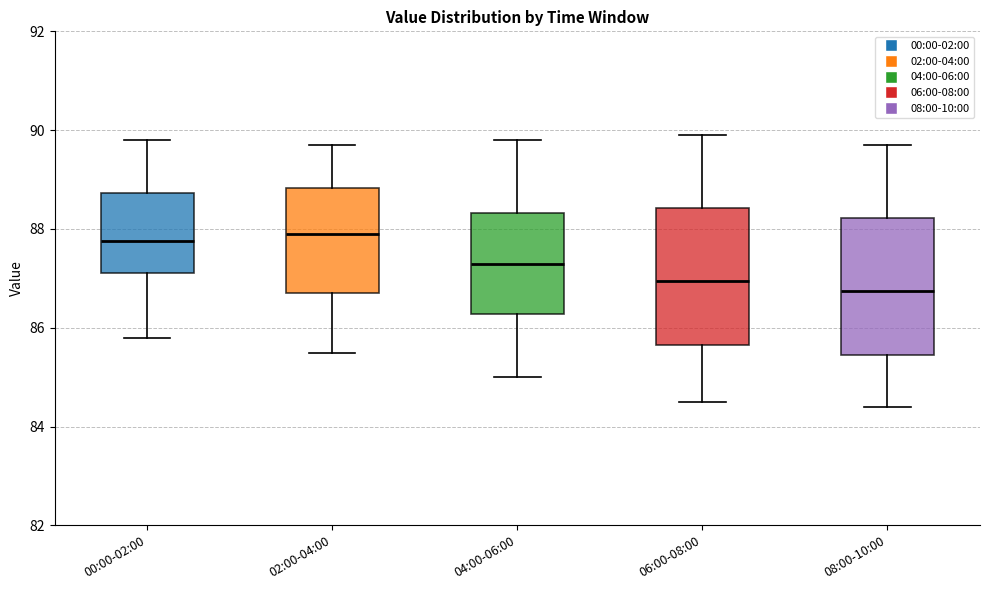

Reading left to right, read every box against the y-axis: the position of its median line, the range the box covers, and the ends of its whiskers. The values are not printed on the chart, so give them approximately, as read against the axis.

00:00-02:00: median 87.8, box 87.2 to 88.8, whiskers 85.8 to 89.8
02:00-04:00: median 88.0, box 86.8 to 88.8, whiskers 85.6 to 89.8
04:00-06:00: median 87.4, box 86.2 to 88.4, whiskers 85.0 to 89.8
06:00-08:00: median 87.0, box 85.6 to 88.4, whiskers 84.6 to 90.0
08:00-10:00: median 86.8, box 85.4 to 88.2, whiskers 84.4 to 89.8